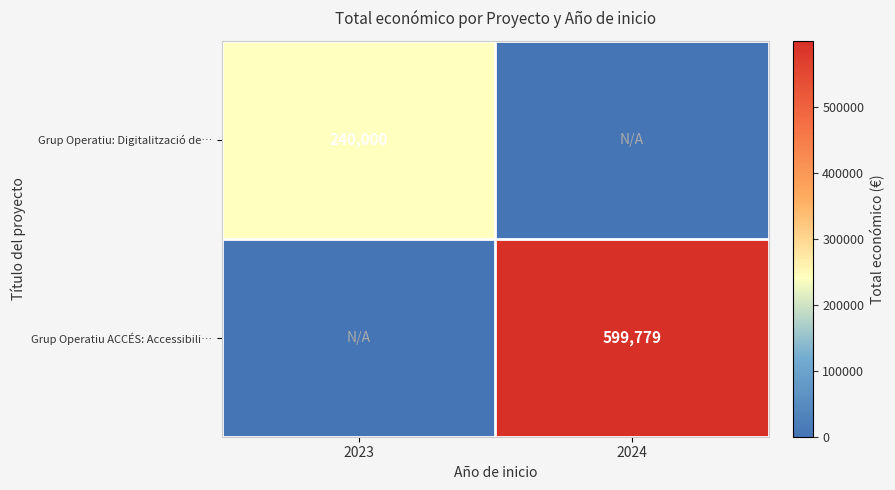

The value of Grup Operatiu ACCÉS: Accessibili… at 2024 is 911704. True or false?

False